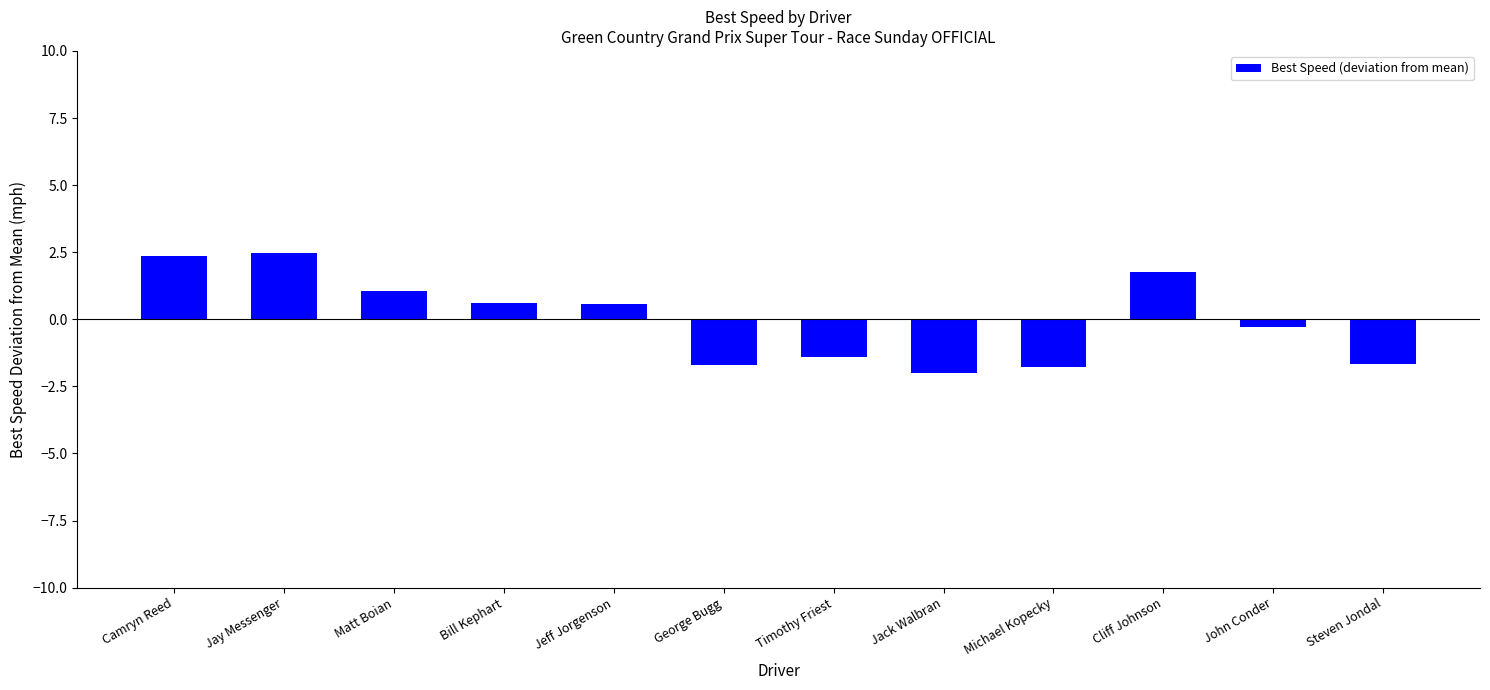

Reading right to left, what are all the values shown in this chart?

Steven Jondal=-1.7	John Conder=-0.3	Cliff Johnson=1.8	Michael Kopecky=-1.8	Jack Walbran=-2.0	Timothy Friest=-1.4	George Bugg=-1.7	Jeff Jorgenson=0.6	Bill Kephart=0.6	Matt Boian=1.1	Jay Messenger=2.5	Camryn Reed=2.4